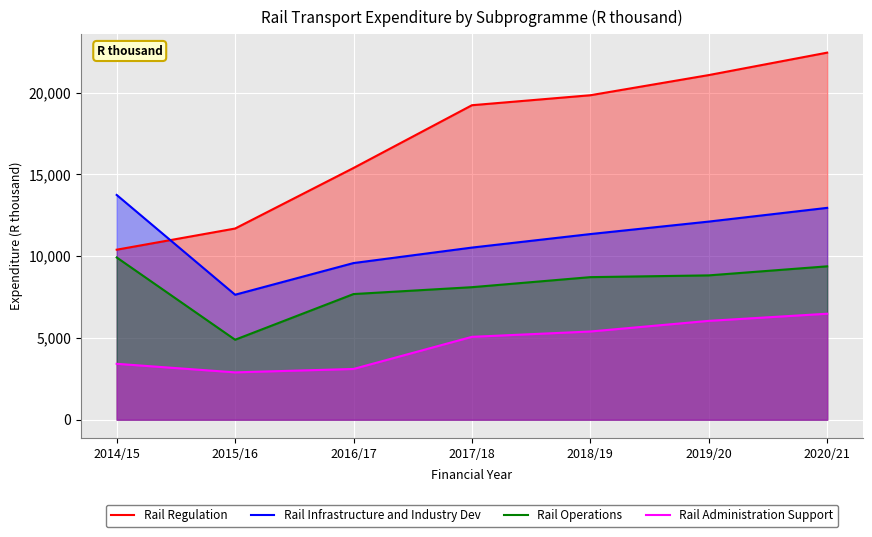

At which category is the sum across all series the highest?

2020/21